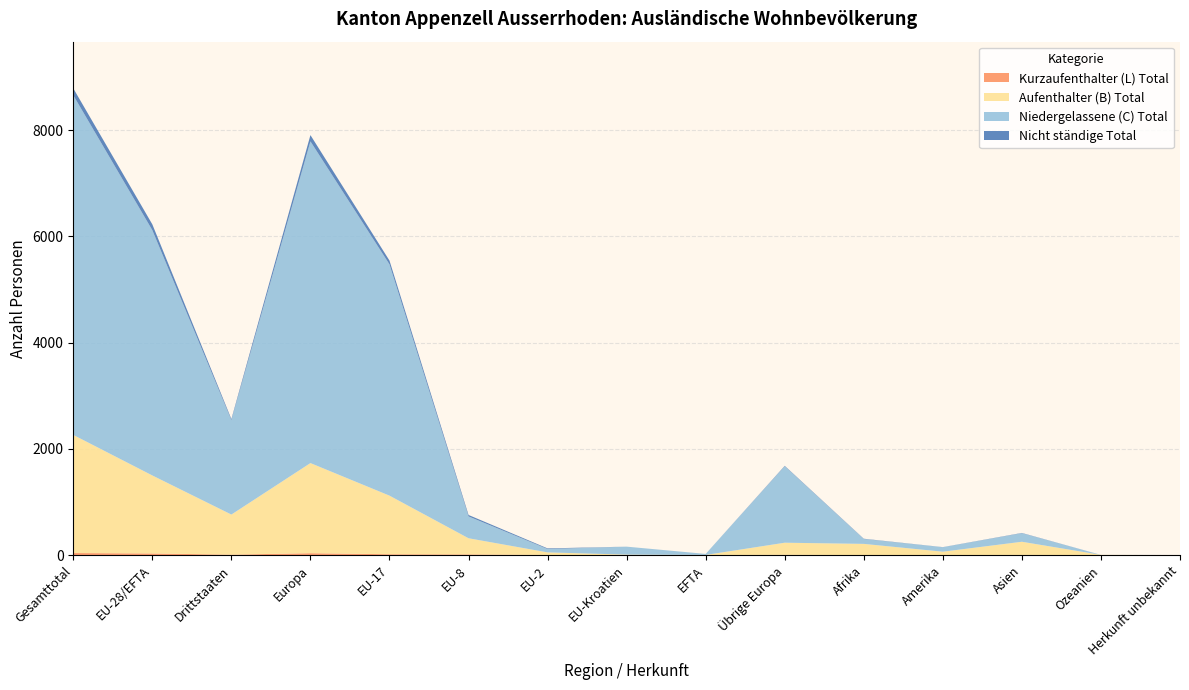

At which category is the sum across all series the highest?

Gesamttotal